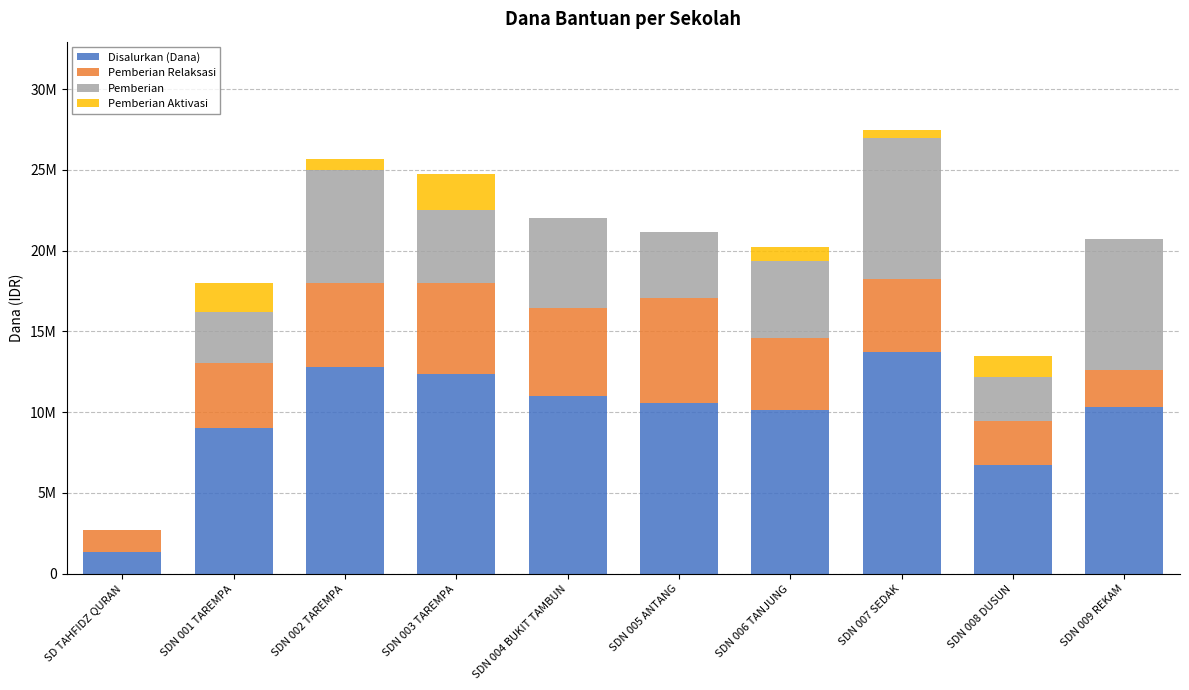

What are all the series names shown in the legend?

Disalurkan (Dana), Pemberian Relaksasi, Pemberian, Pemberian Aktivasi